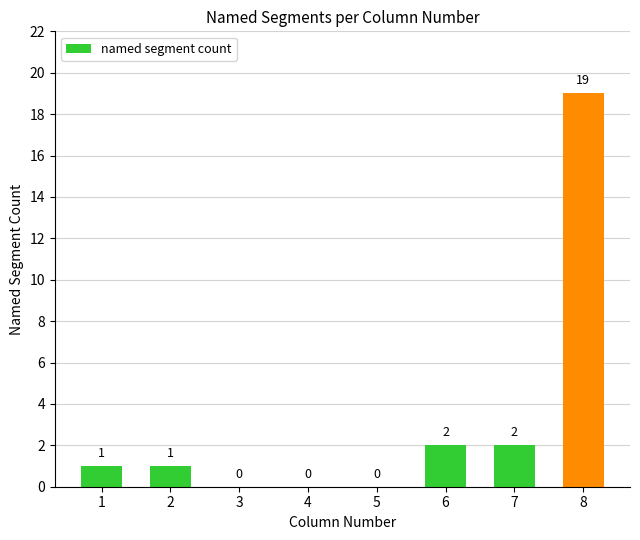

The chart shows a value of 2 at 6. True or false?

True